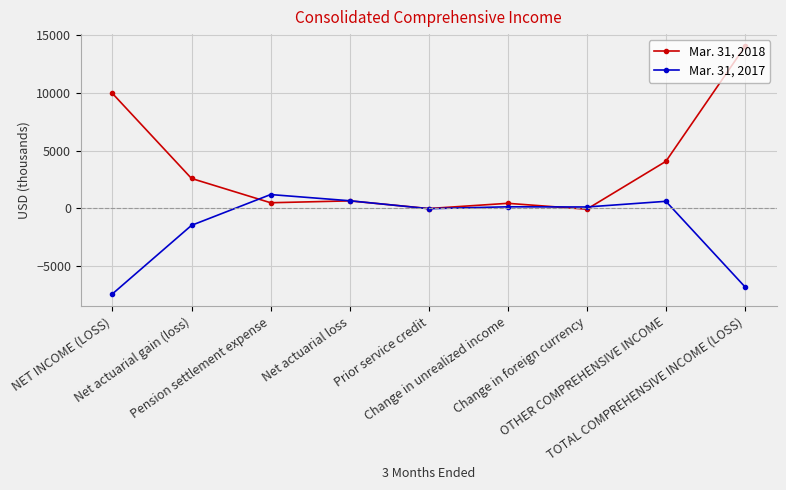

What is the value of the Mar. 31, 2017 point at the 8th from the left?

610